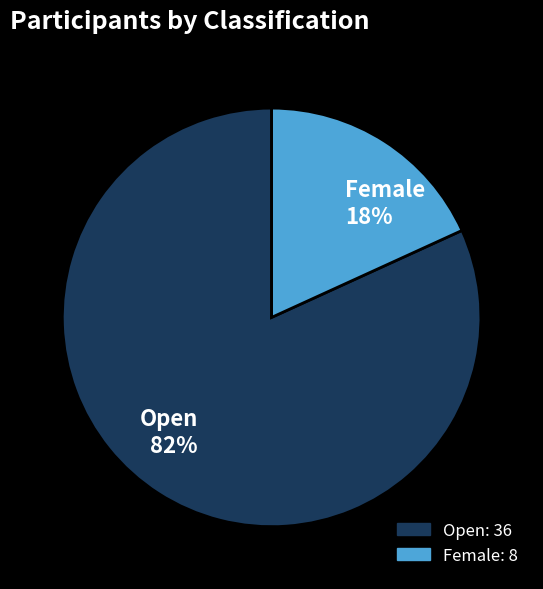

Between Female and Open, which is larger?

Open